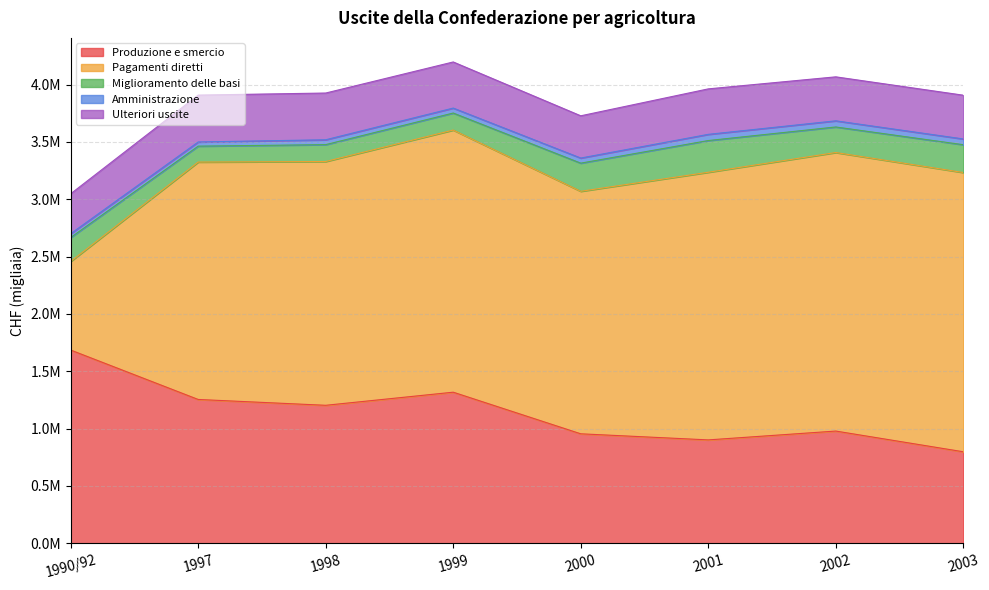

Reading left to right, extract all data points from this chart.

Produzione e smercio: 1990/92=1684994	1997=1254131	1998=1203247	1999=1317539	2000=954696	2001=901557	2002=978619	2003=798028
Pagamenti diretti: 1990/92=772258	1997=2070005	1998=2125689	1999=2285600	2000=2114470	2001=2333575	2002=2428673	2003=2435000
Miglioramento delle basi: 1990/92=208761	1997=138824	1998=147153	1999=148467	2000=245503	2001=276588	2002=222820	2003=242353
Amministrazione: 1990/92=33429	1997=36271	1998=42479	1999=43262	2000=44492	2001=54056	2002=53590	2003=50322
Ulteriori uscite: 1990/92=348163	1997=408769	1998=407432	1999=402132	2000=368329	2001=396446	2002=383497	2003=381502